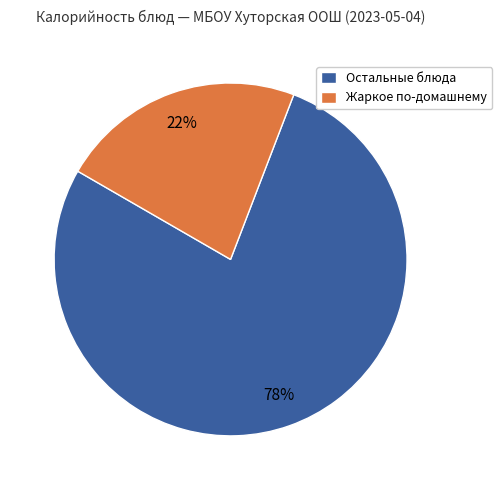

Is the sum of Жаркое по-домашнему and Остальные блюда greater than half?

Yes